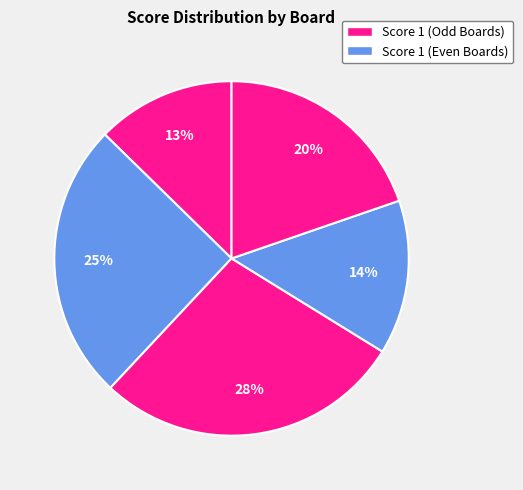

Count the number of slices in the pie.

5